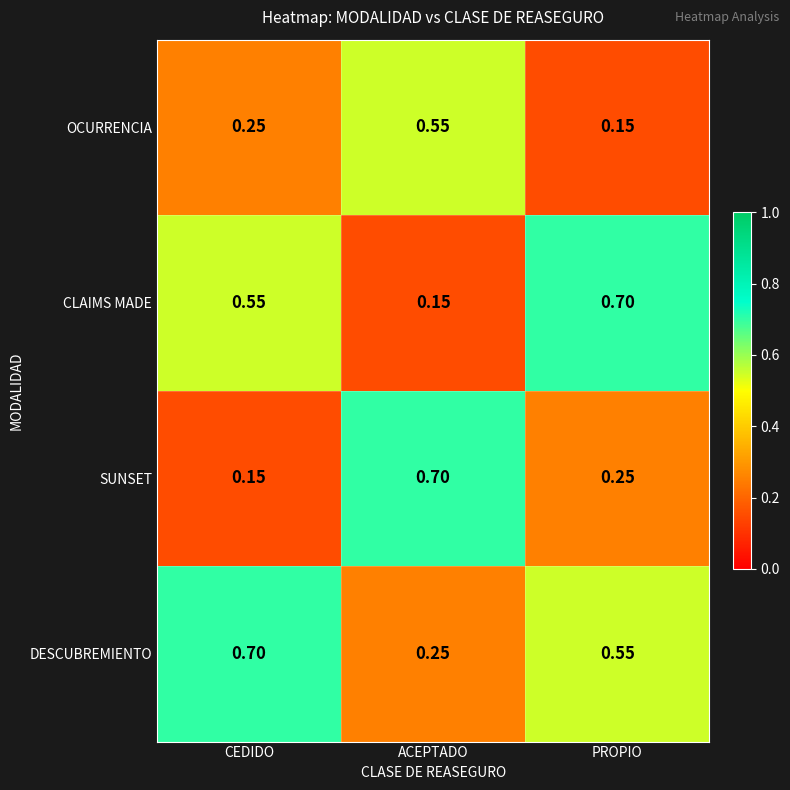

Which series has the largest total across all categories?

DESCUBREMIENTO